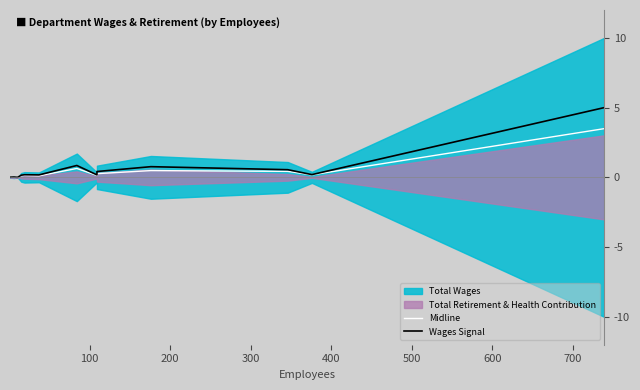

Does the chart have visible grid lines?

No